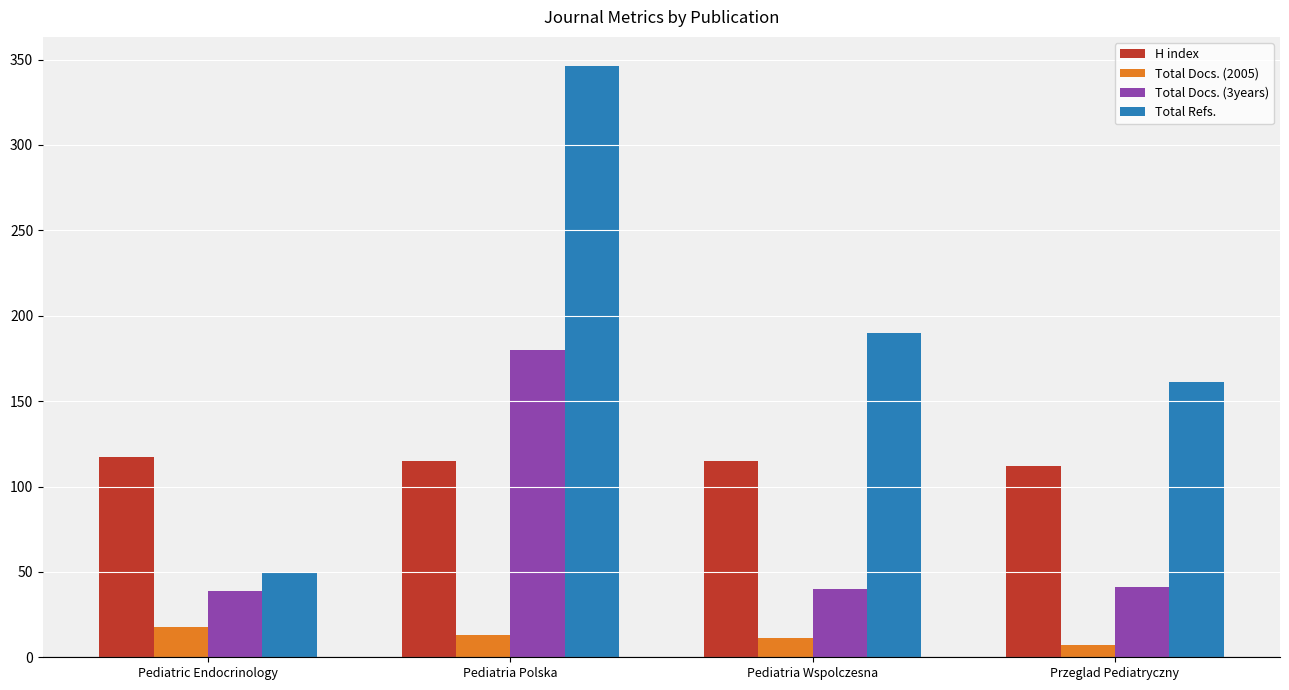

What is the spread (max minus min) of values at Przeglad Pediatryczny?

154